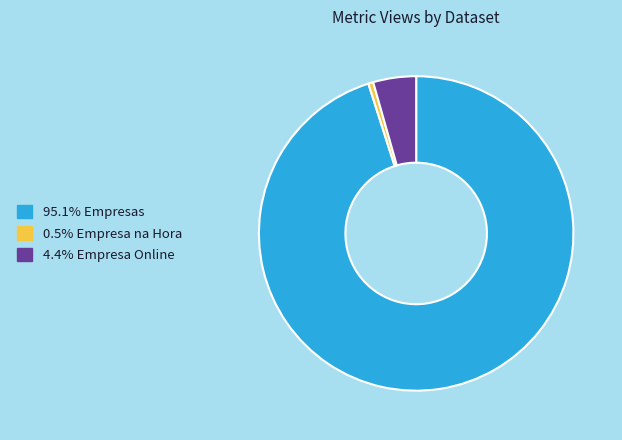

Is there a majority slice in this chart?

Yes